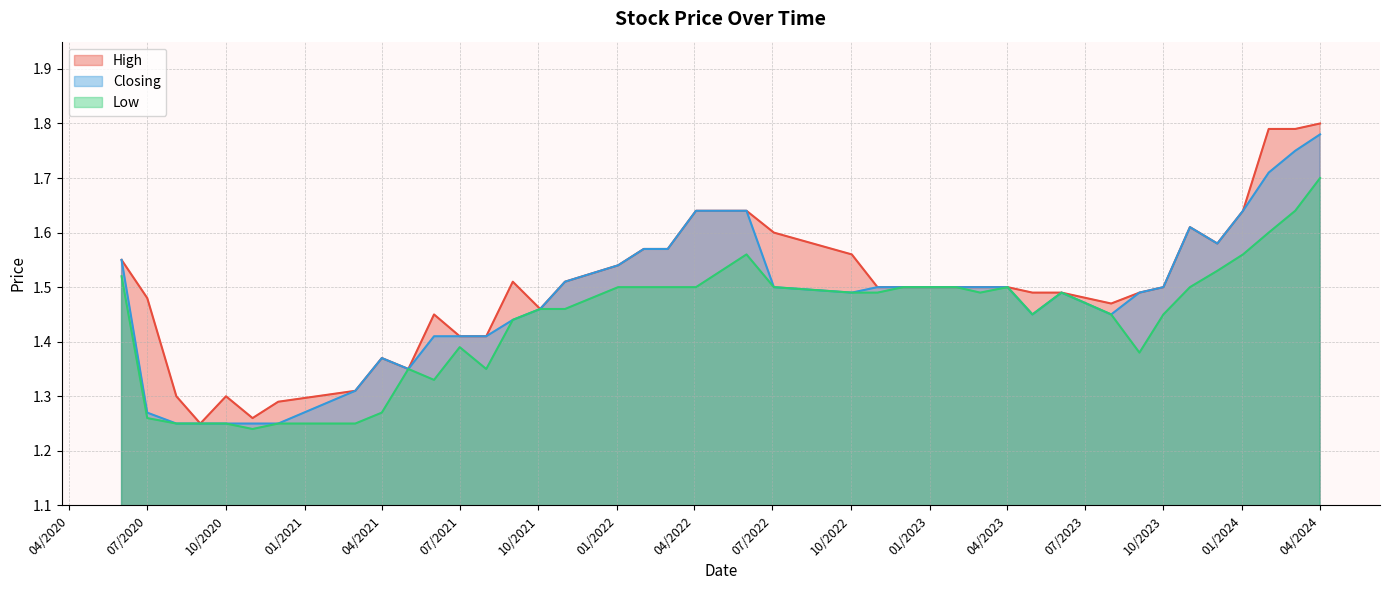

At which label is Closing closest to 1?

01/12/2020